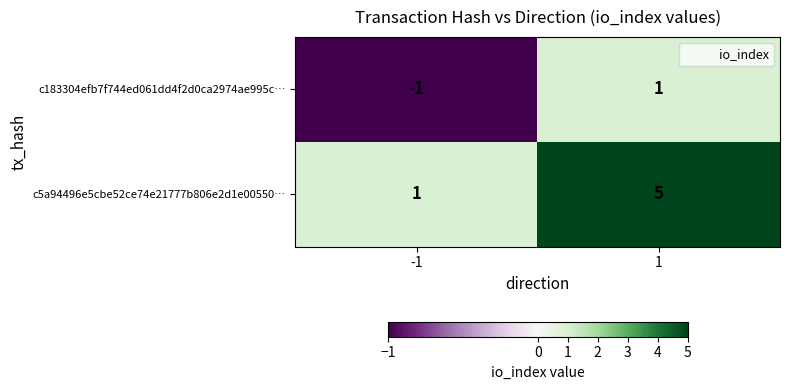

Which series has the widest spread of values?

c5a94496e5cbe52ce74e21777b806e2d1e00550…